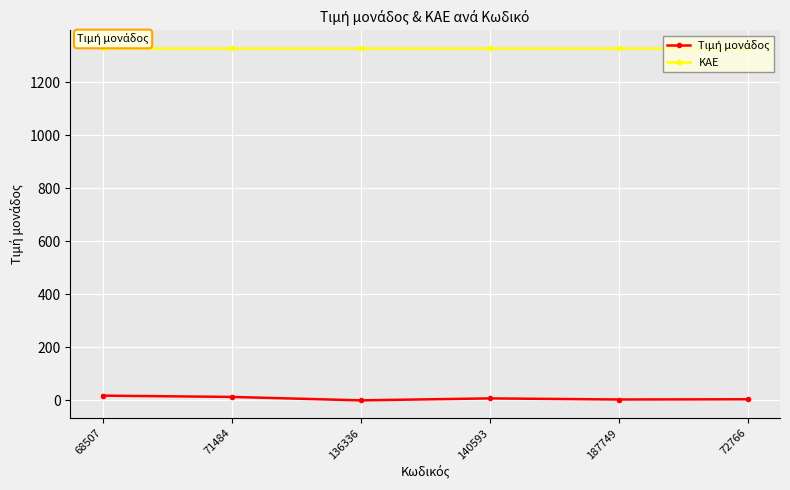

True or false: ΚΑΕ has more than 2 points higher than both neighbors.

False